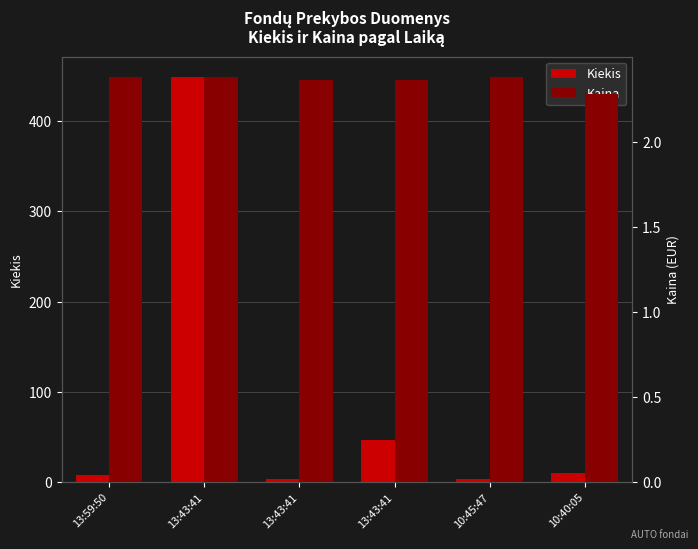

Which category has the lowest value in the Kaina series?

10:40:05